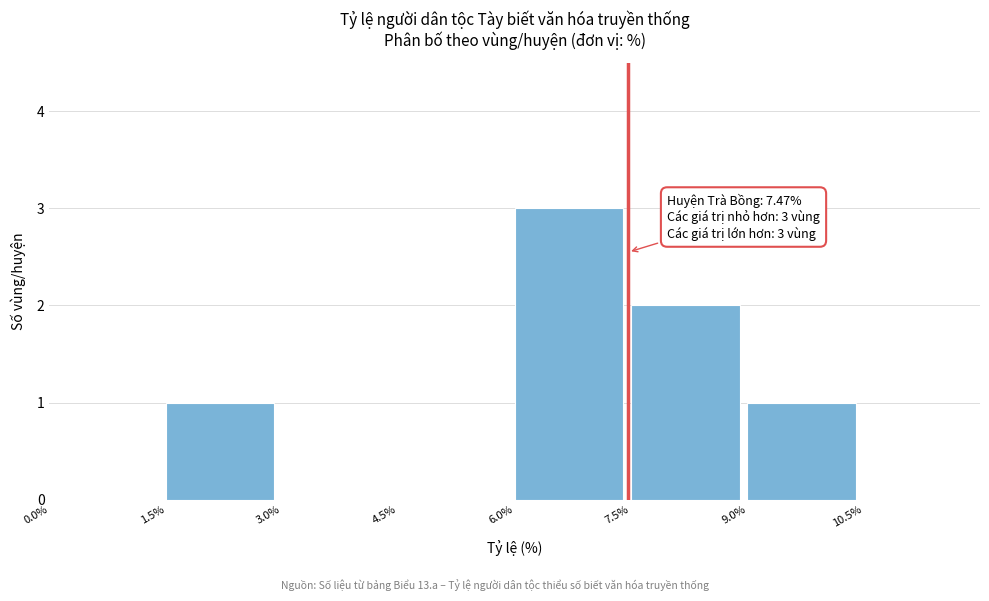

Over which range of the x-axis is the bar tallest?

6.0% to 7.5%